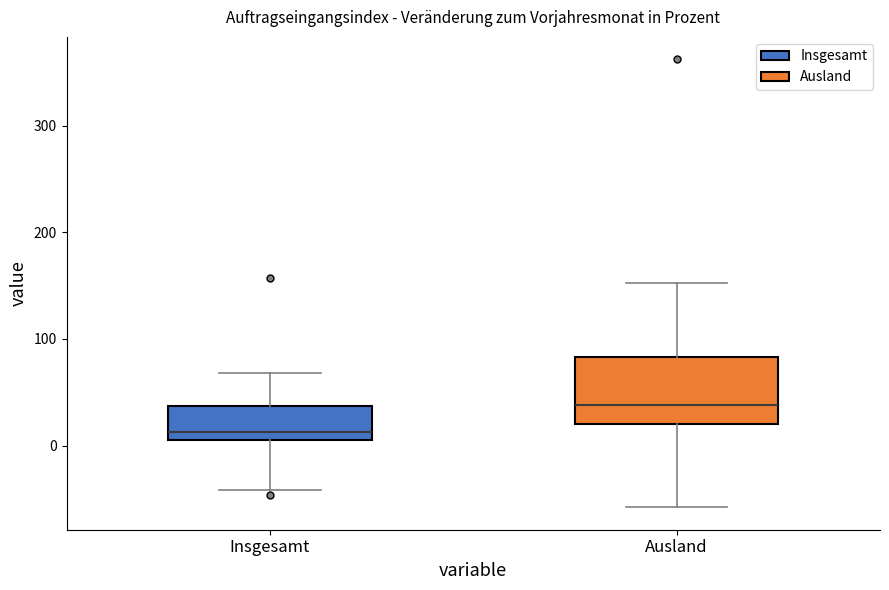

Reading left to right, read every box against the y-axis: the position of its median line, the range the box covers, and the ends of its whiskers. The values are not printed on the chart, so give them approximately, as read against the axis.

Insgesamt: median 10 (just above the box's lower edge), box 10 to 40, whiskers -40 to 70
Ausland: median 40, box 20 to 80, whiskers -60 to 150